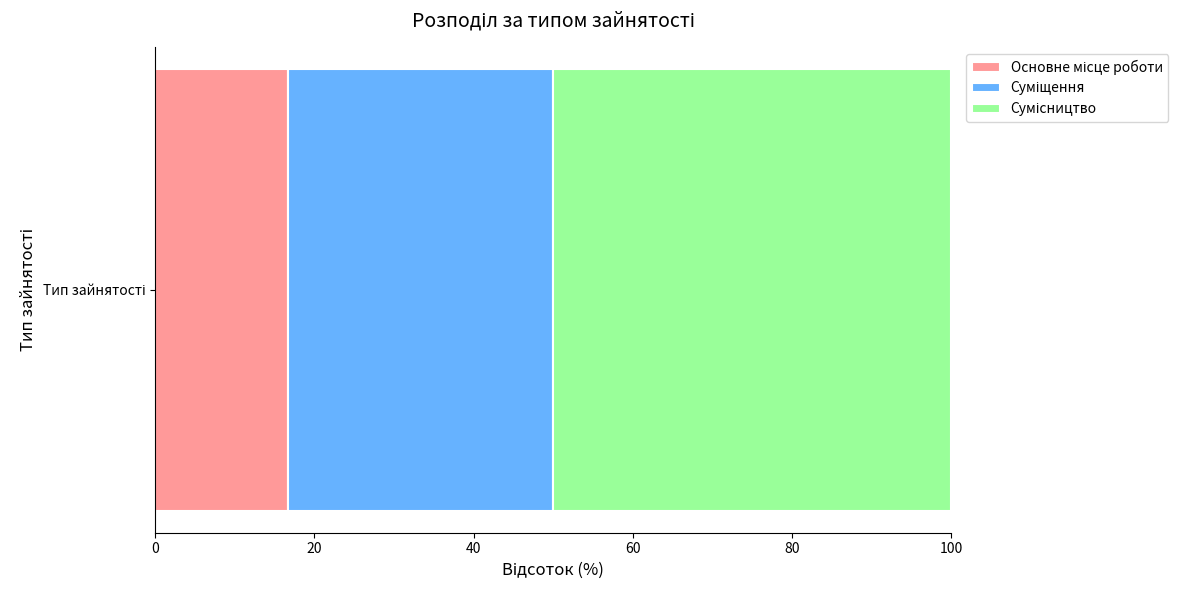

How many data points does each series have?

1